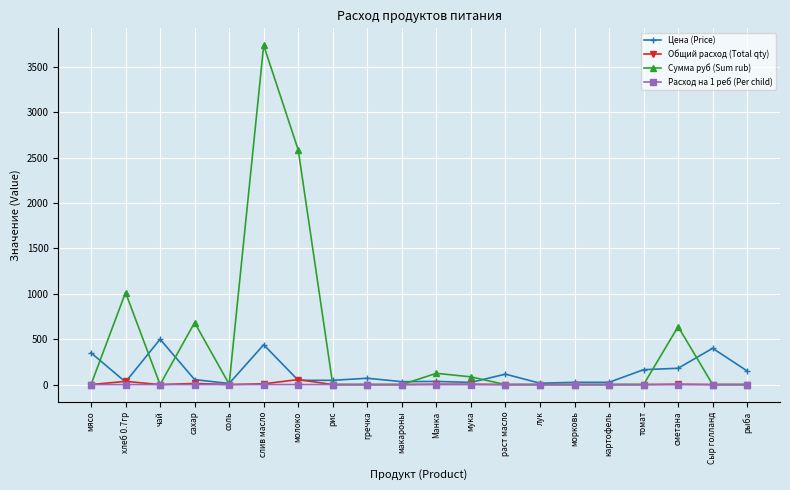

Where is the first local minimum for Сумма руб (Sum rub)?

чай